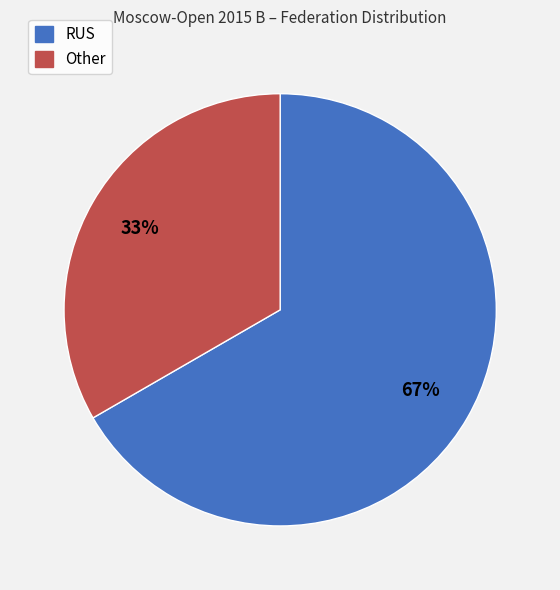

Which slice represents more than half of the pie?

RUS